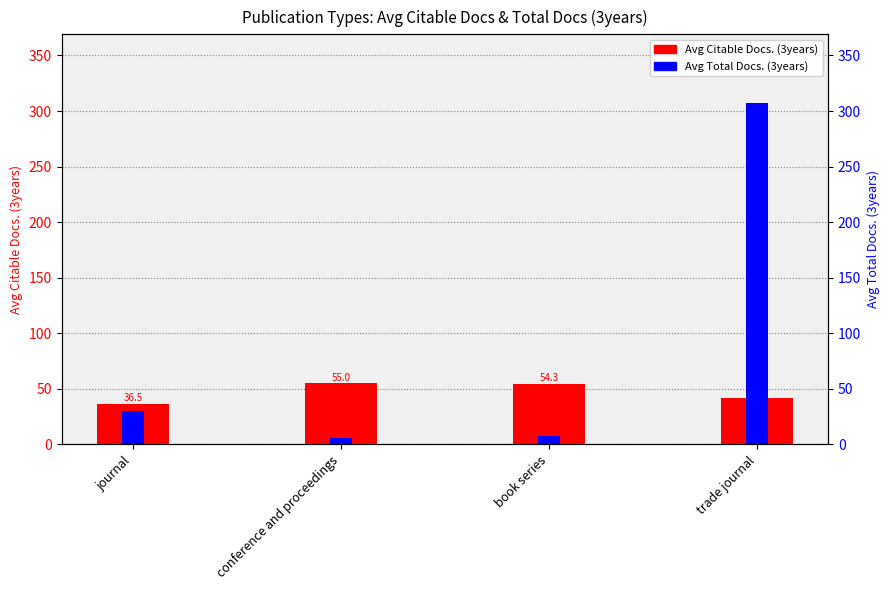

Which category has the highest value in the Avg Citable Docs. (3years) series?

conference and proceedings